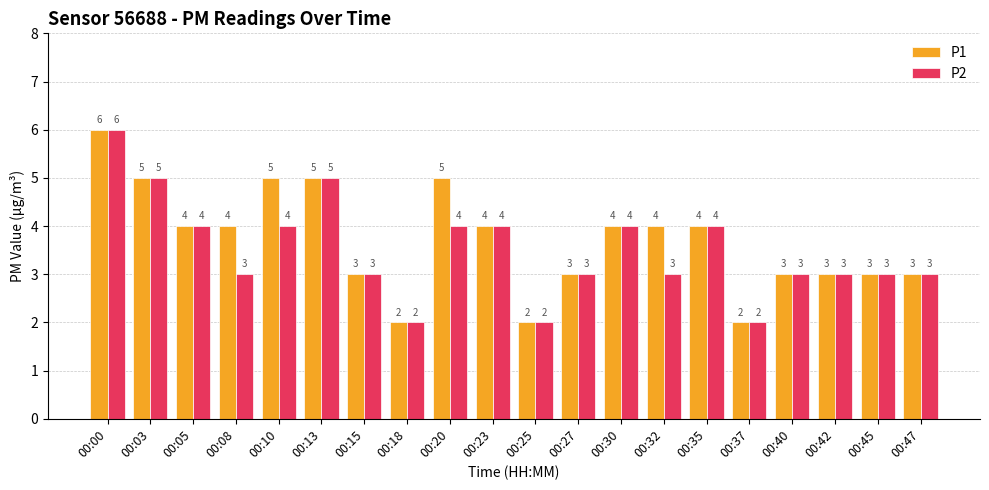

How many data points does each series have?

20